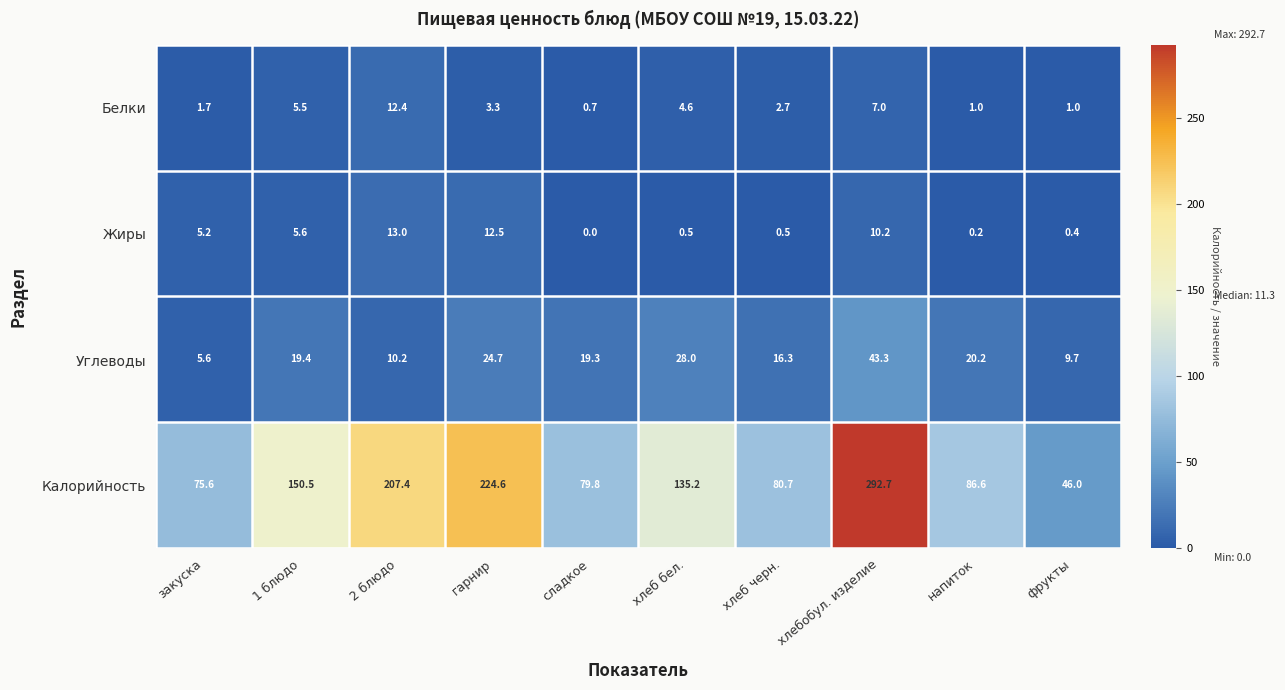

What is the approximate value of Белки at хлеб черн.?

2.7